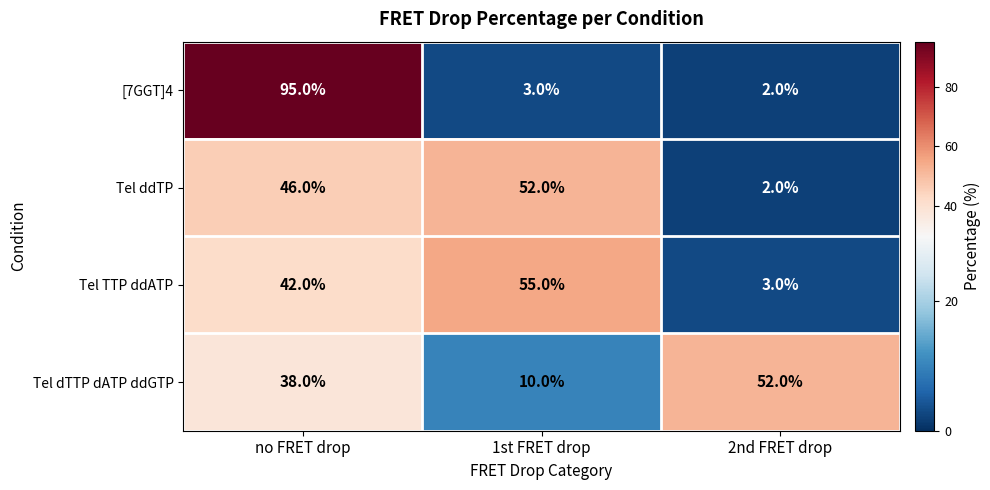

What is the maximum value shown in the chart?

95